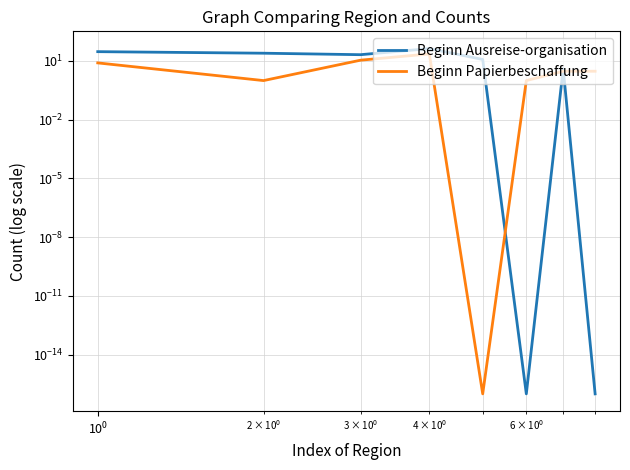

True or false: Beginn Ausreise-organisation has more than 0 interior local peaks.

True